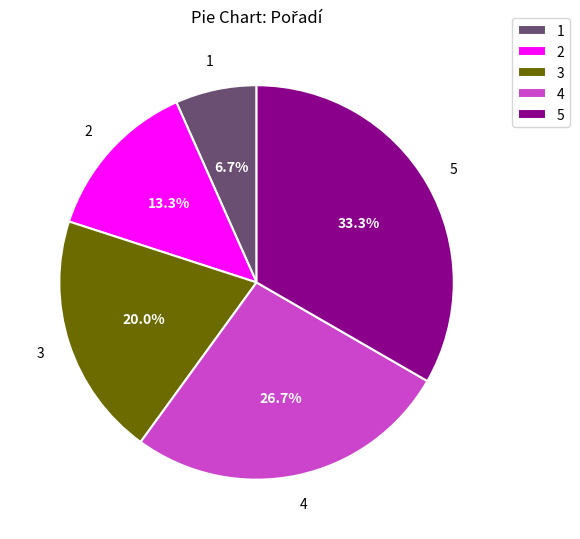

Rank the categories by value from lowest to highest.

1, 2, 3, 4, 5